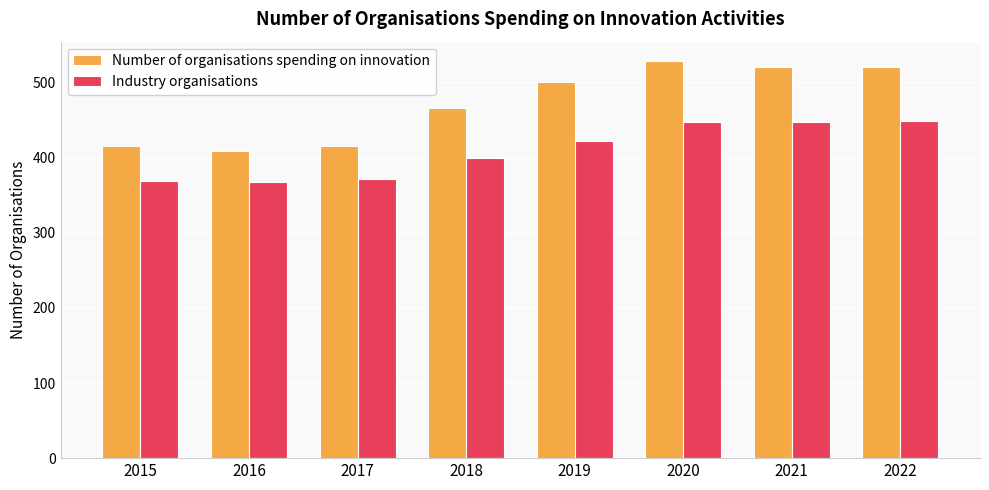

Is the value of Industry organisations at 2021 greater than the value of Number of organisations spending on innovation at 2015?

Yes